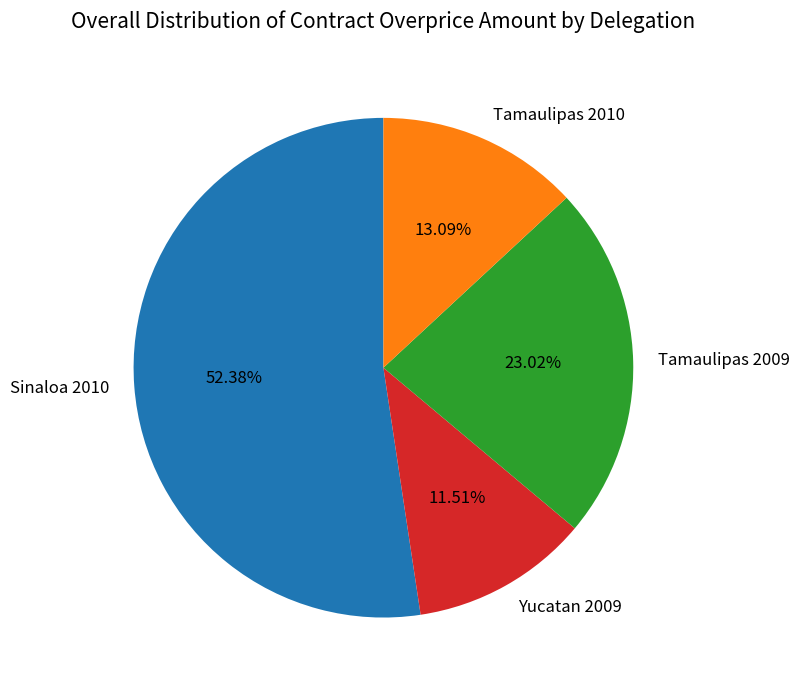

What percentage is the Yucatan 2009 slice, to the nearest percent?

12%